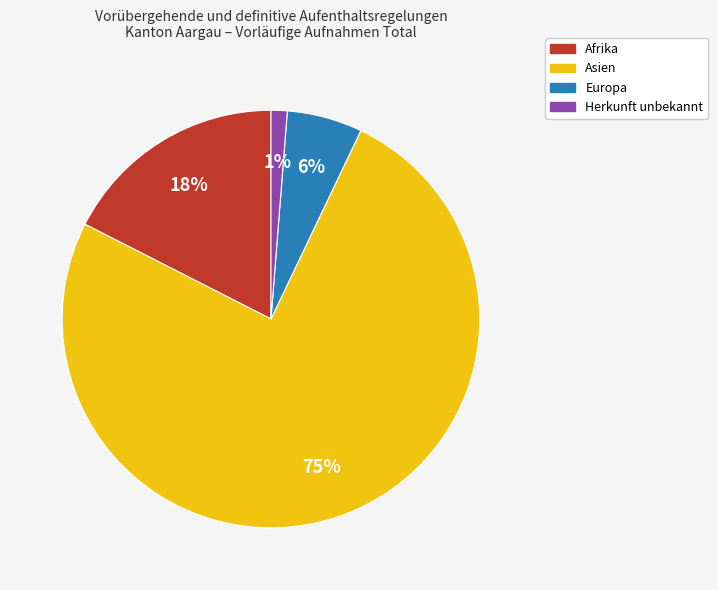

To the nearest percent, what is the average slice percentage?

25%